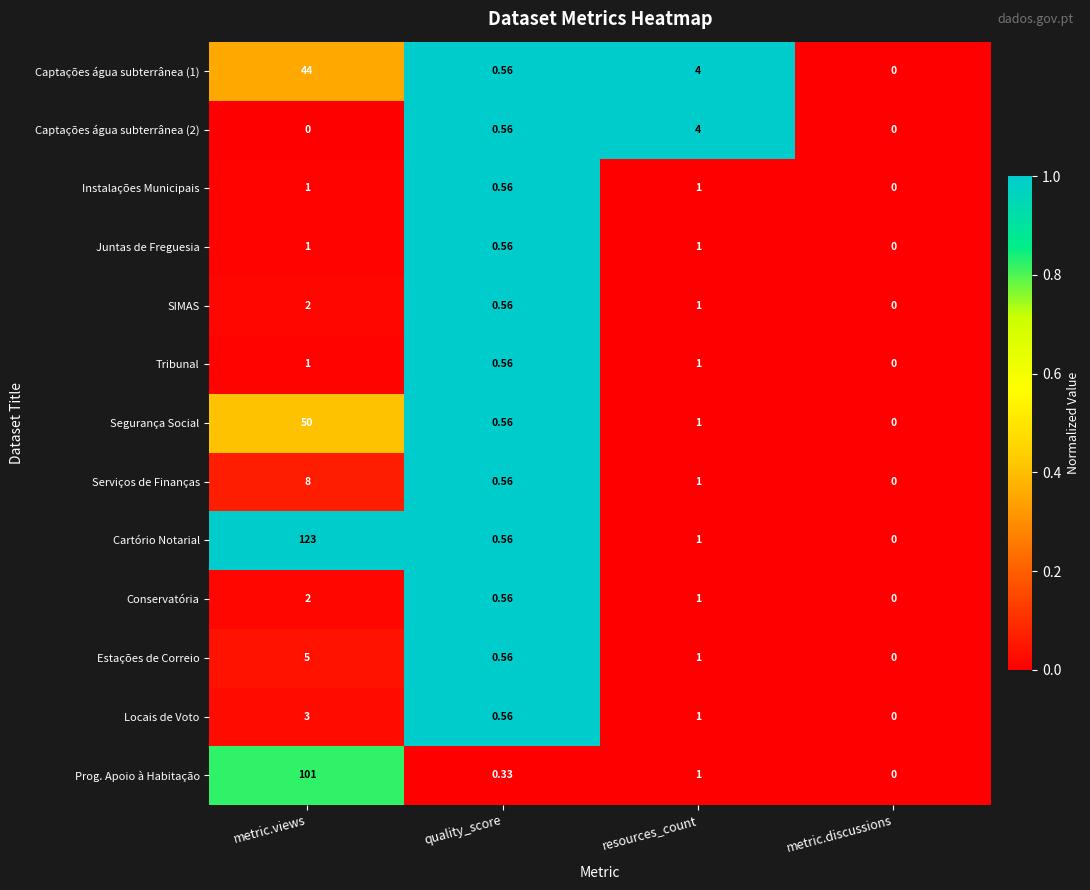

Where is Serviços de Finanças nearest to the value 4?

resources_count